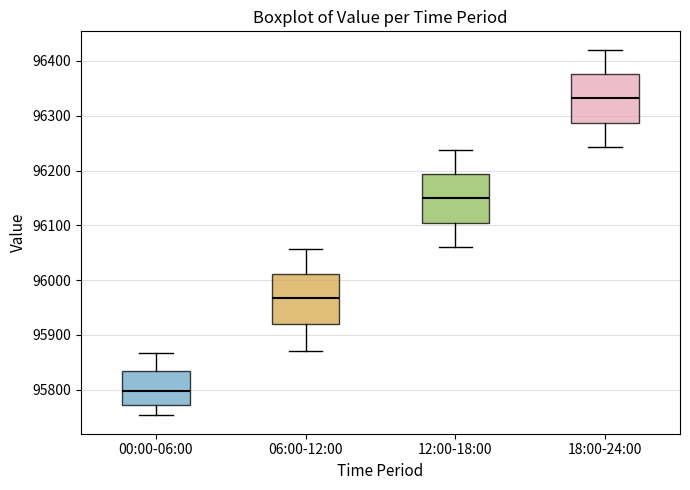

Reading left to right, transcribe this box plot: for each box, give where its median line is, the range the box spans, and where its two whiskers end, as read against the y-axis. The values are not printed on the chart, so give them approximately, as read against the axis.

00:00-06:00: median 95800, box 95770 to 95830, whiskers 95750 to 95870
06:00-12:00: median 95970, box 95920 to 96010, whiskers 95870 to 96060
12:00-18:00: median 96150, box 96100 to 96190, whiskers 96060 to 96240
18:00-24:00: median 96330, box 96290 to 96380, whiskers 96240 to 96420